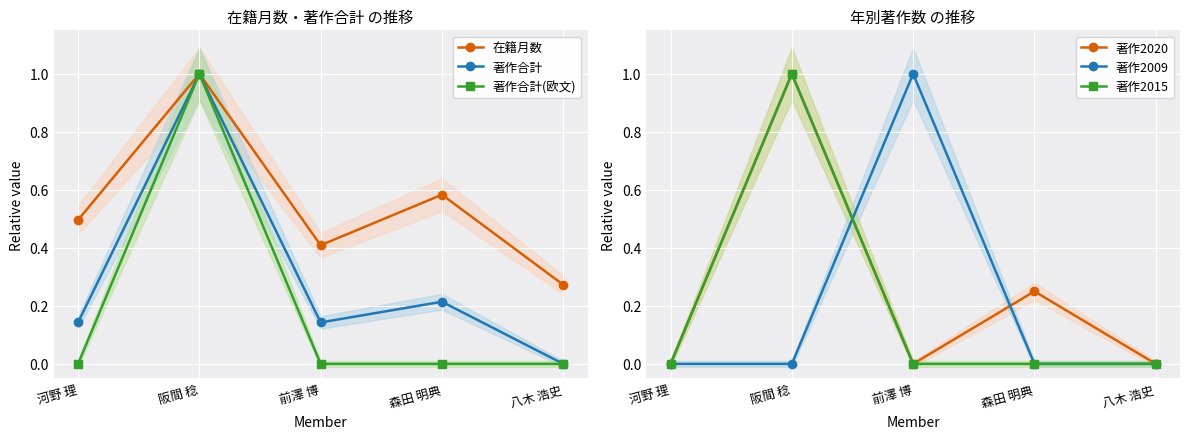

Reading left to right, transcribe all the data shown in this chart.

在籍月数: 河野 理=0.5	阪間 稔=1.0	前澤 博=0.4	森田 明典=0.6	八木 浩史=0.3
著作合計: 河野 理=0.1	阪間 稔=1.0	前澤 博=0.1	森田 明典=0.2	八木 浩史=0.0
著作合計(欧文): 河野 理=0.0	阪間 稔=1.0	前澤 博=0.0	森田 明典=0.0	八木 浩史=0.0
著作2020: 河野 理=0.0	阪間 稔=1.0	前澤 博=0.0	森田 明典=0.2	八木 浩史=0.0
著作2009: 河野 理=0.0	阪間 稔=0.0	前澤 博=1.0	森田 明典=0.0	八木 浩史=0.0
著作2015: 河野 理=0.0	阪間 稔=1.0	前澤 博=0.0	森田 明典=0.0	八木 浩史=0.0